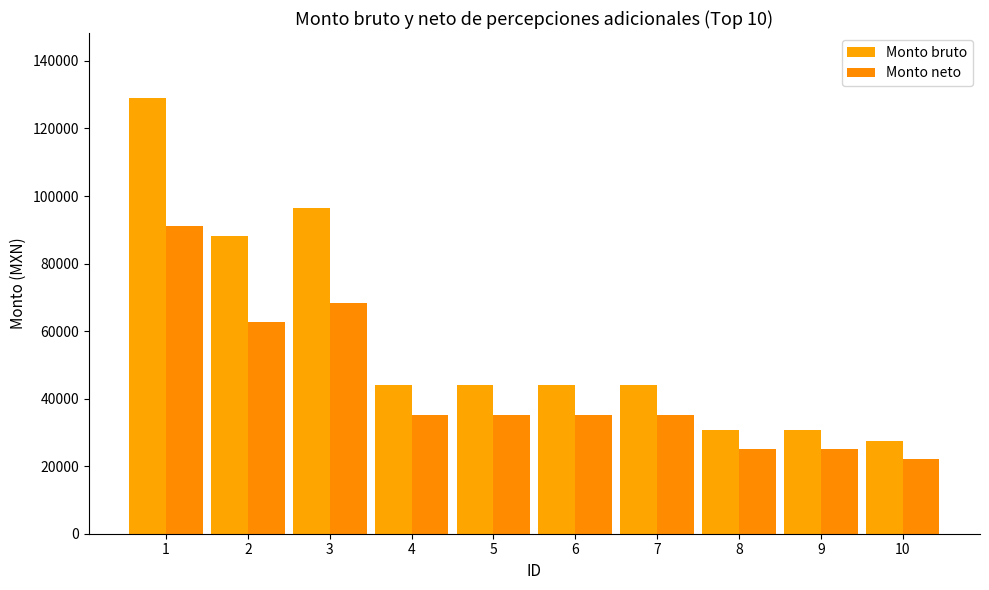

Are the bars grouped side by side (vs. stacked)?

Yes